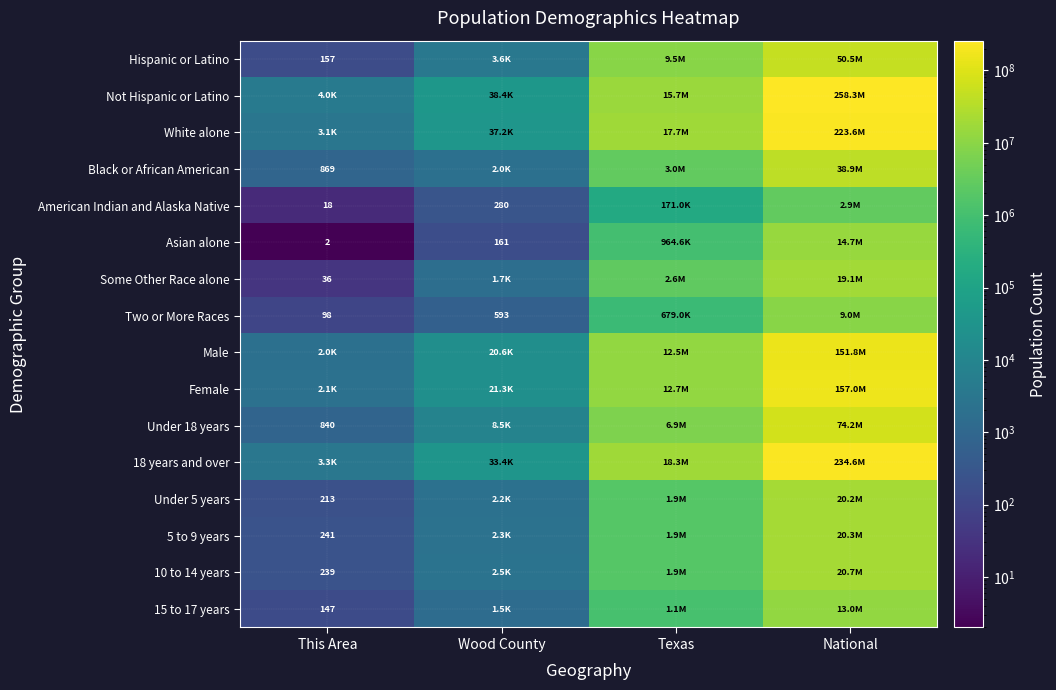

Which label corresponds to the largest value in the chart?

National